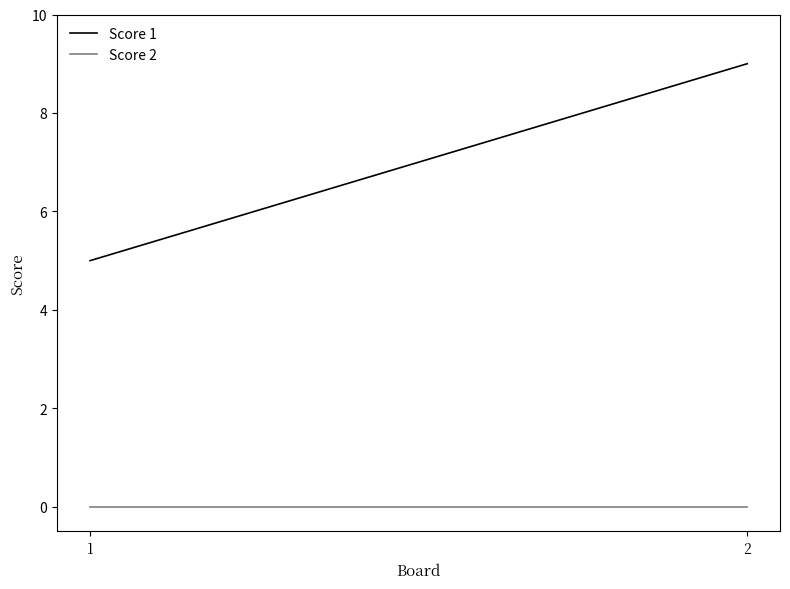

How many series are shown in this chart?

2